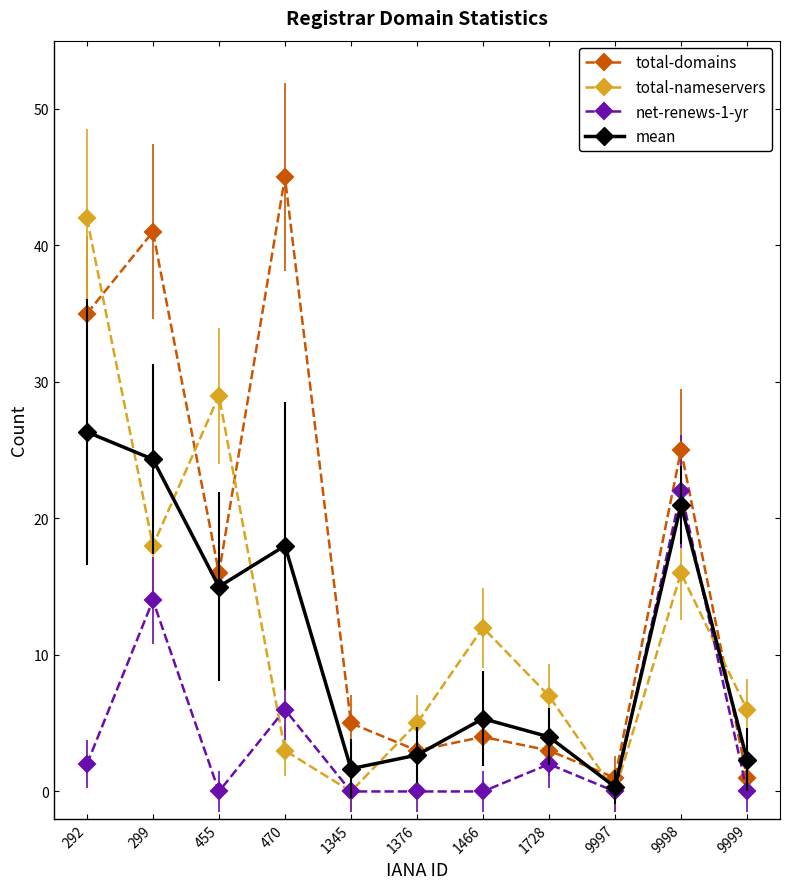

Rank the series by their maximum value, from lowest to highest.

net-renews-1-yr, mean, total-nameservers, total-domains